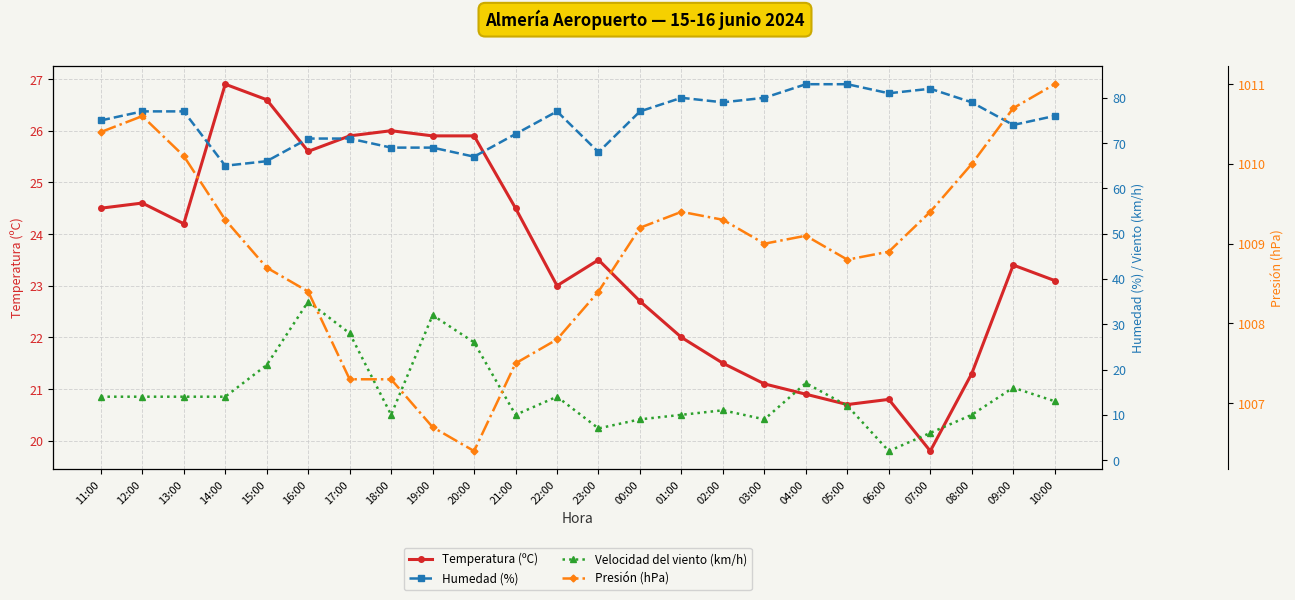

At how many categories does at least one series exceed 618?

24